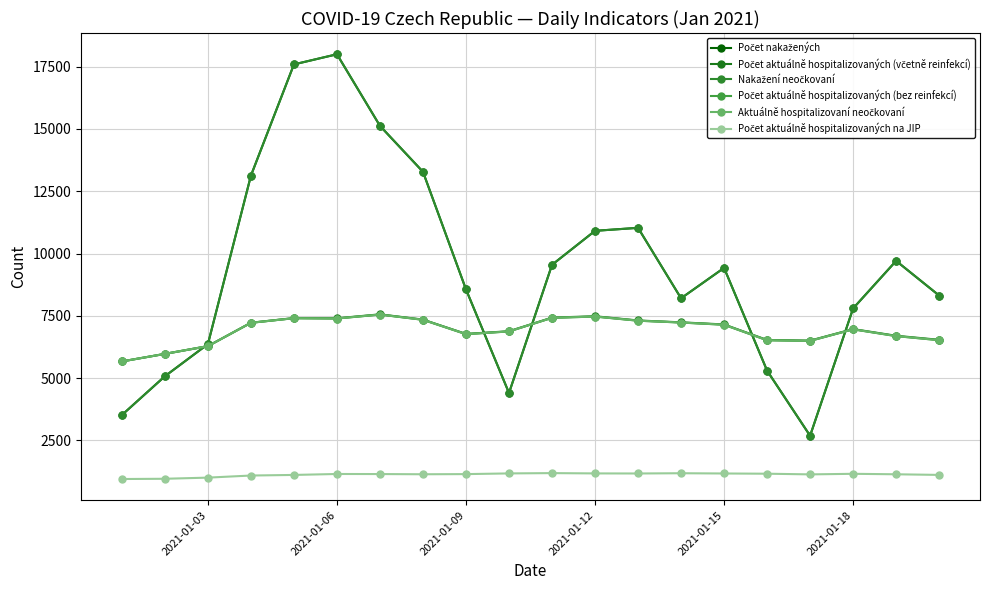

True or false: Počet nakažených and Počet aktuálně hospitalizovaných na JIP intersect in this chart.

False